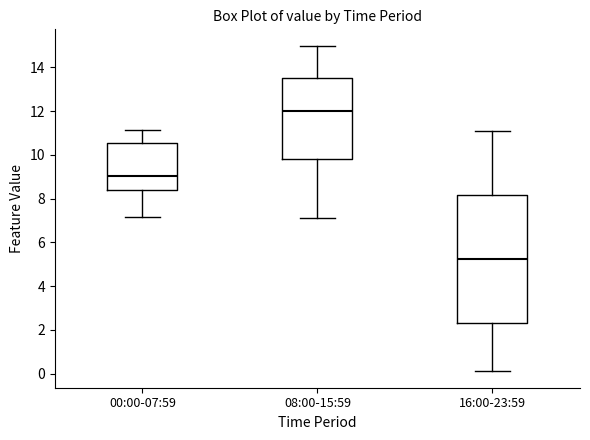

Reading left to right, read every box against the y-axis: the position of its median line, the range the box covers, and the ends of its whiskers. The values are not printed on the chart, so give them approximately, as read against the axis.

00:00-07:59: median 9.0, box 8.4 to 10.6, whiskers 7.2 to 11.2
08:00-15:59: median 12.0, box 9.8 to 13.6, whiskers 7.2 to 15.0
16:00-23:59: median 5.2, box 2.4 to 8.2, whiskers 0.2 to 11.2